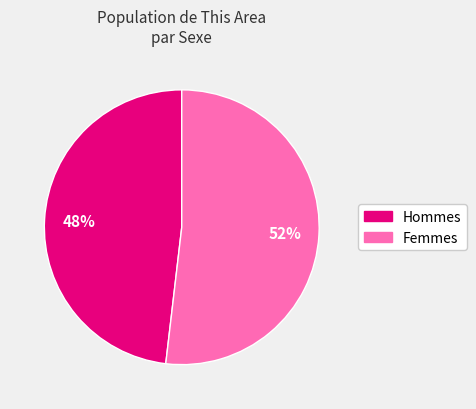

To the nearest percent, what is the average slice percentage?

50%